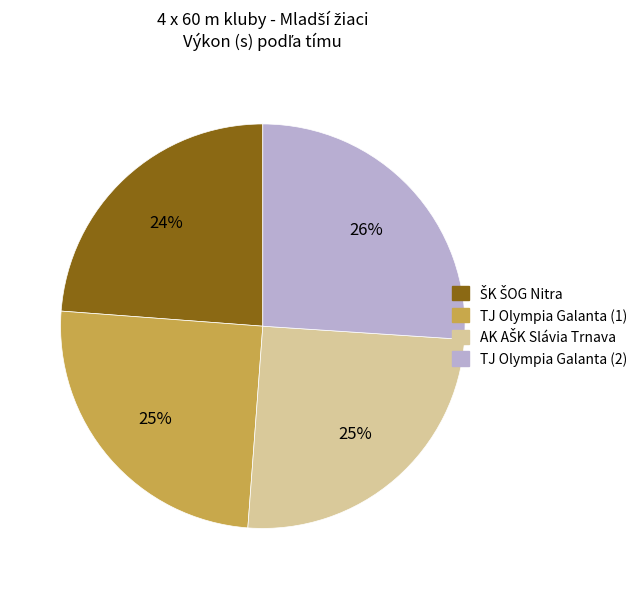

To the nearest percent, what portion does TJ Olympia Galanta (2) represent?

26%